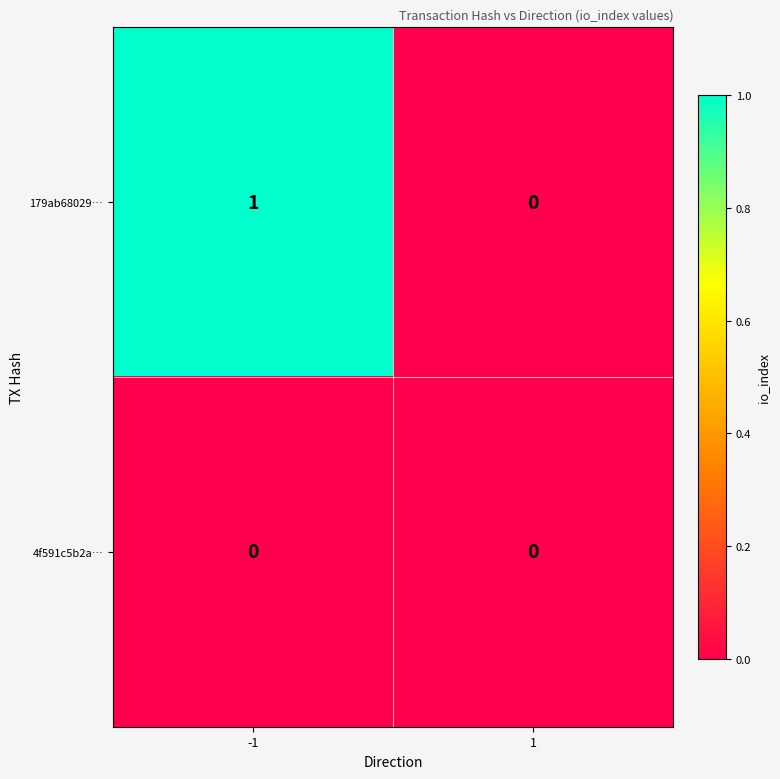

List the series in order of their overall mean, highest first.

179ab68029…, 4f591c5b2a…